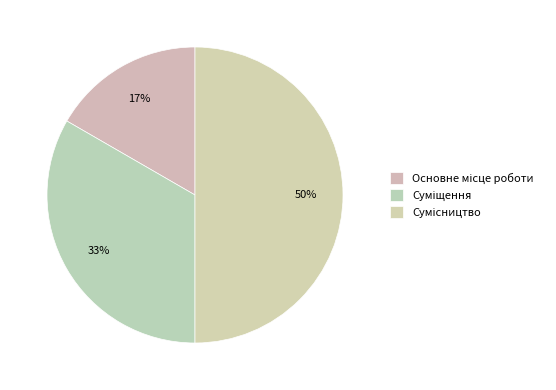

Combined, do Основне місце роботи and Суміщення account for over 50%?

No